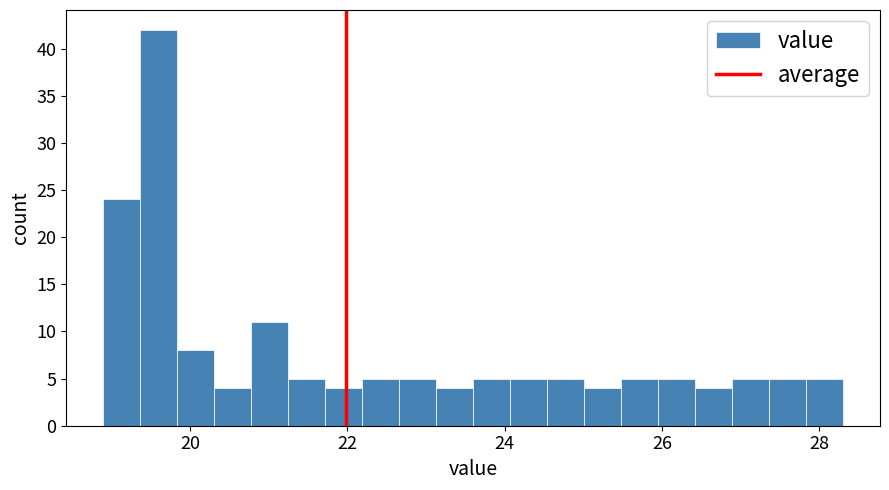

Read against the x-axis, roughly where is the centre of the tallest bar?

19.6